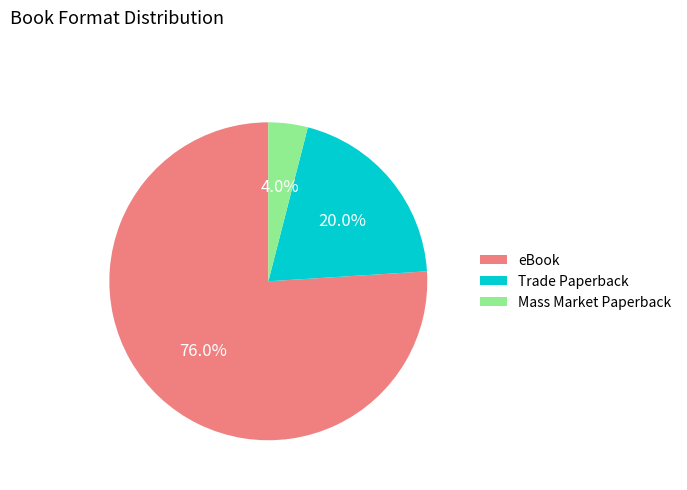

Which category has the biggest portion of the pie?

eBook